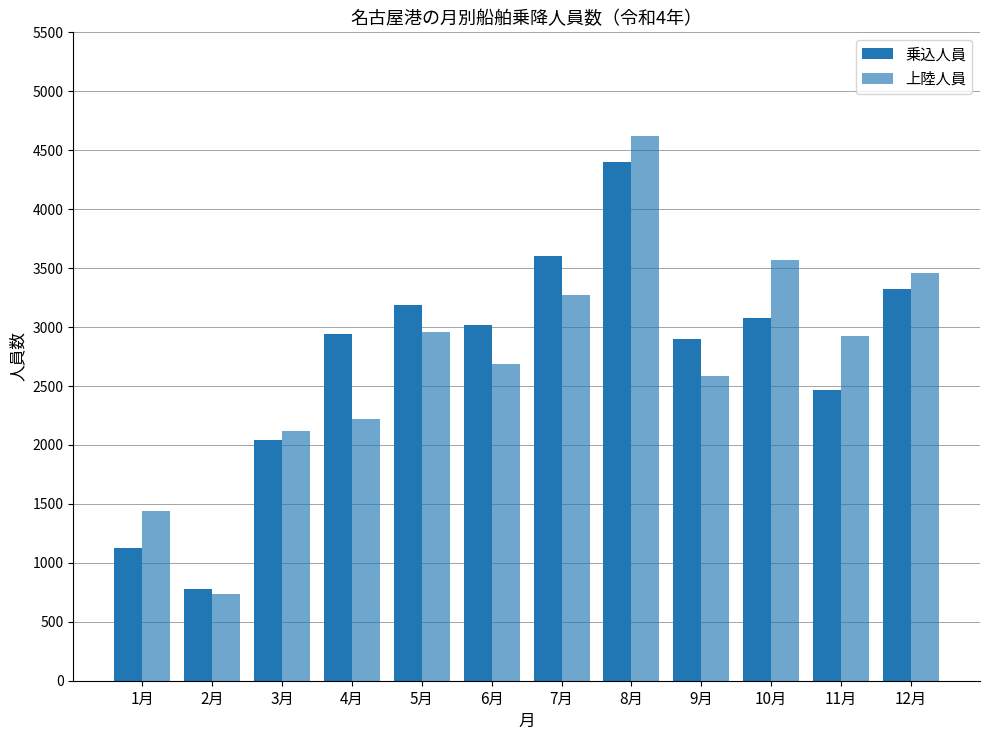

Rank the series by their maximum value, from lowest to highest.

乗込人員, 上陸人員